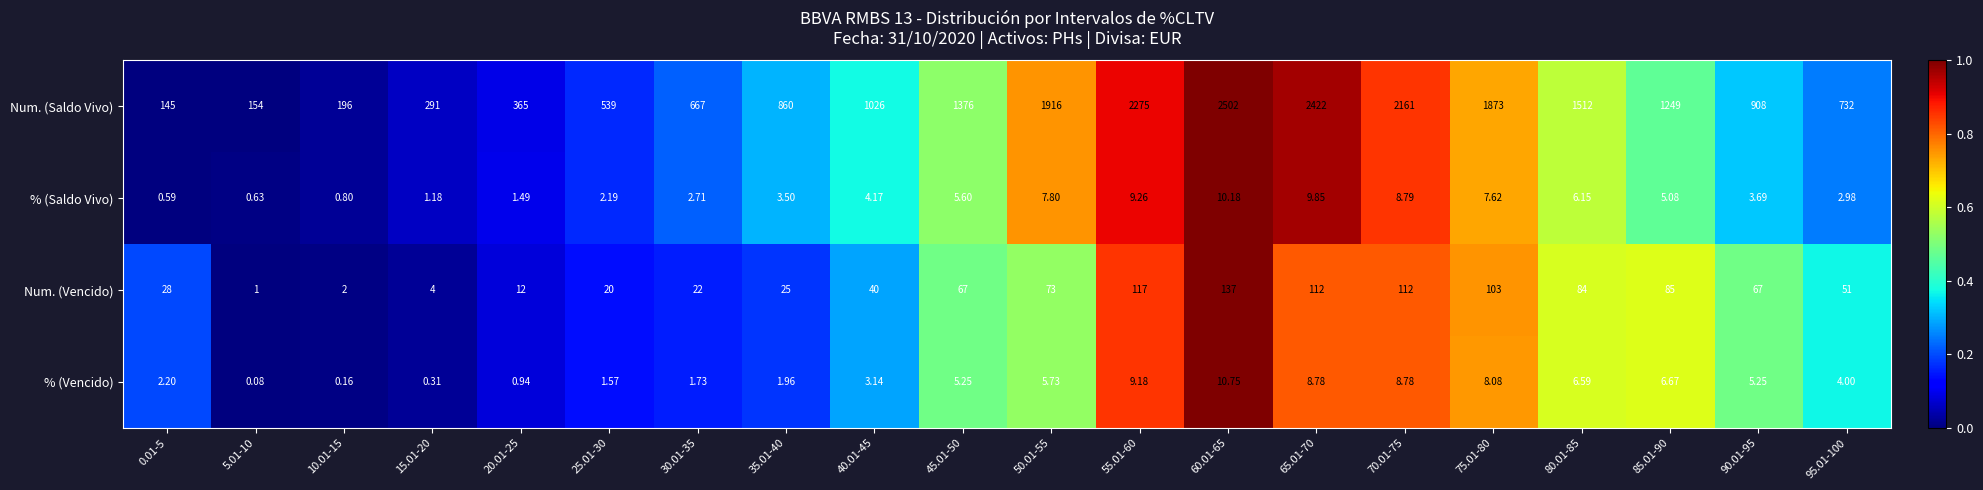

Which series changed the most between 20.01-25 and 80.01-85?

Num. (Saldo Vivo)